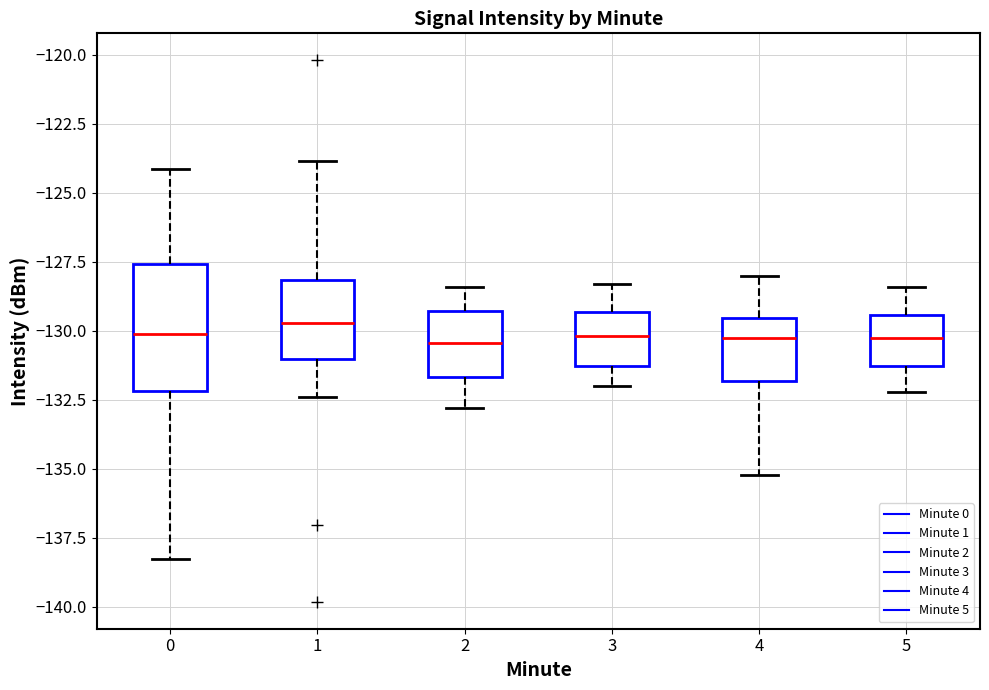

Where does the lower whisker of the box at x = 1 end on the y-axis? The values are not printed on the chart, so give them approximately, as read against the axis.

-132.5